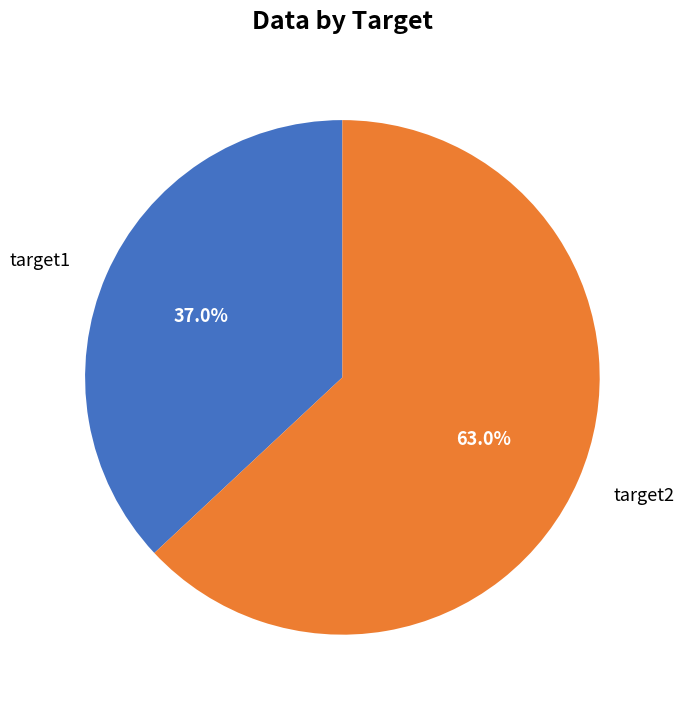

To the nearest percent, what is the difference between the target1 and target2 slice percentages?

26%